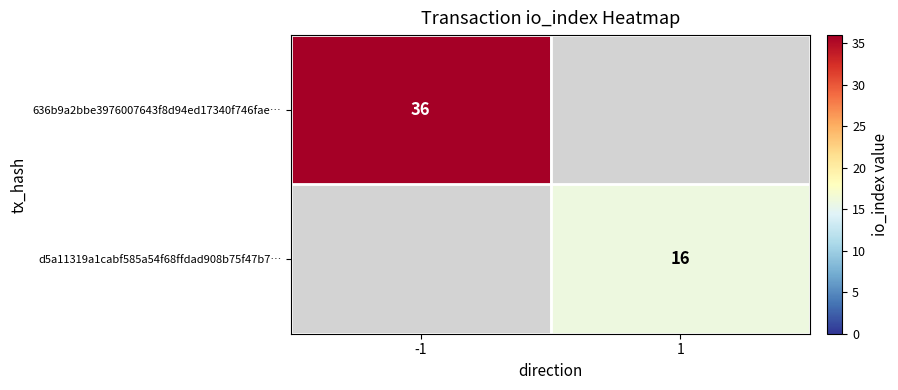

Which series has the widest spread of values?

636b9a2bbe3976007643f8d94ed17340f746fae…